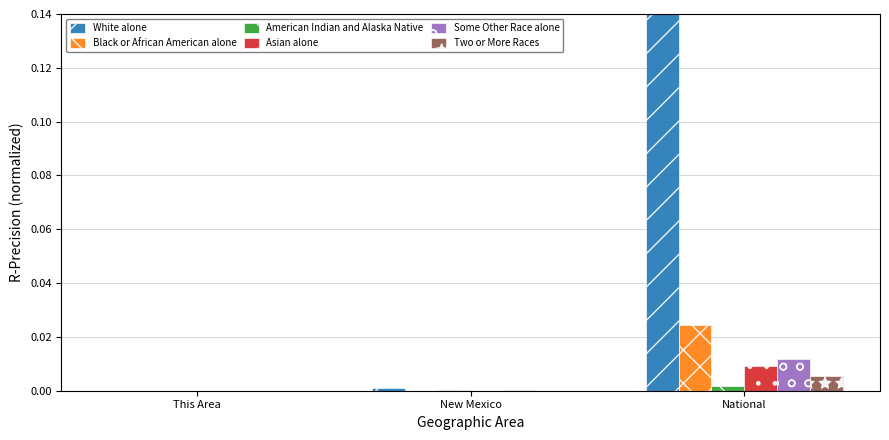

Does the chart contain stacked bars?

No